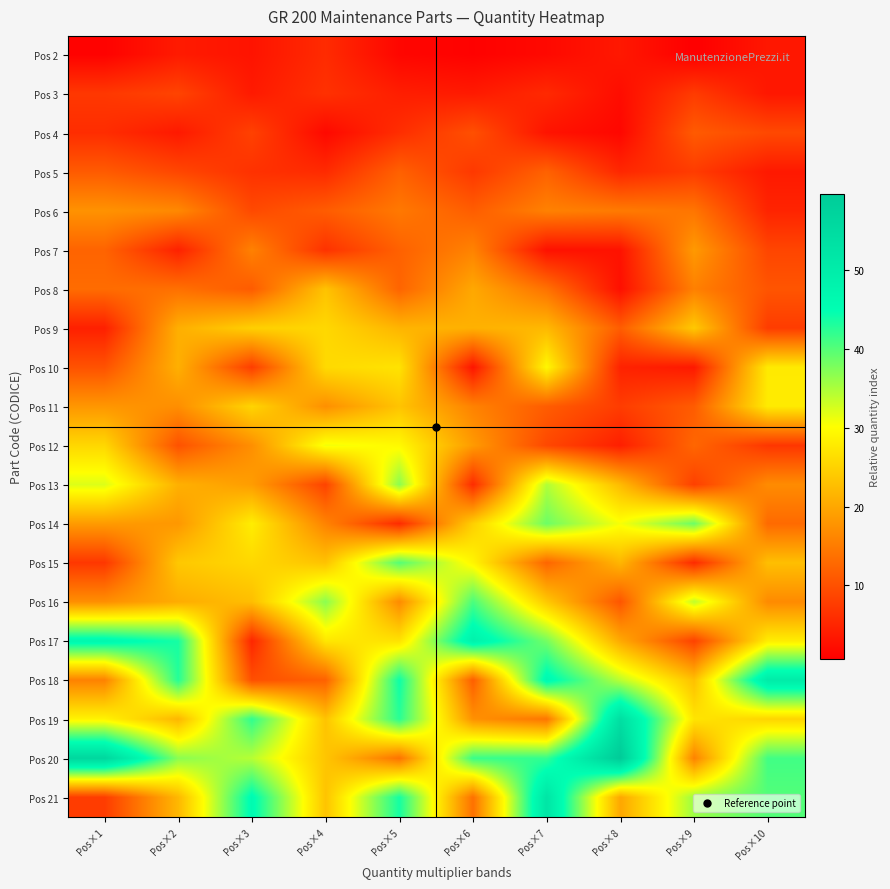

At Pos×8, list the series in order from smallest to largest.

Pos 4, Pos 3, Pos 8, Pos 7, Pos 2, Pos 12, Pos 10, Pos 5, Pos 11, Pos 16, Pos 9, Pos 6, Pos 21, Pos 17, Pos 15, Pos 13, Pos 14, Pos 18, Pos 19, Pos 20